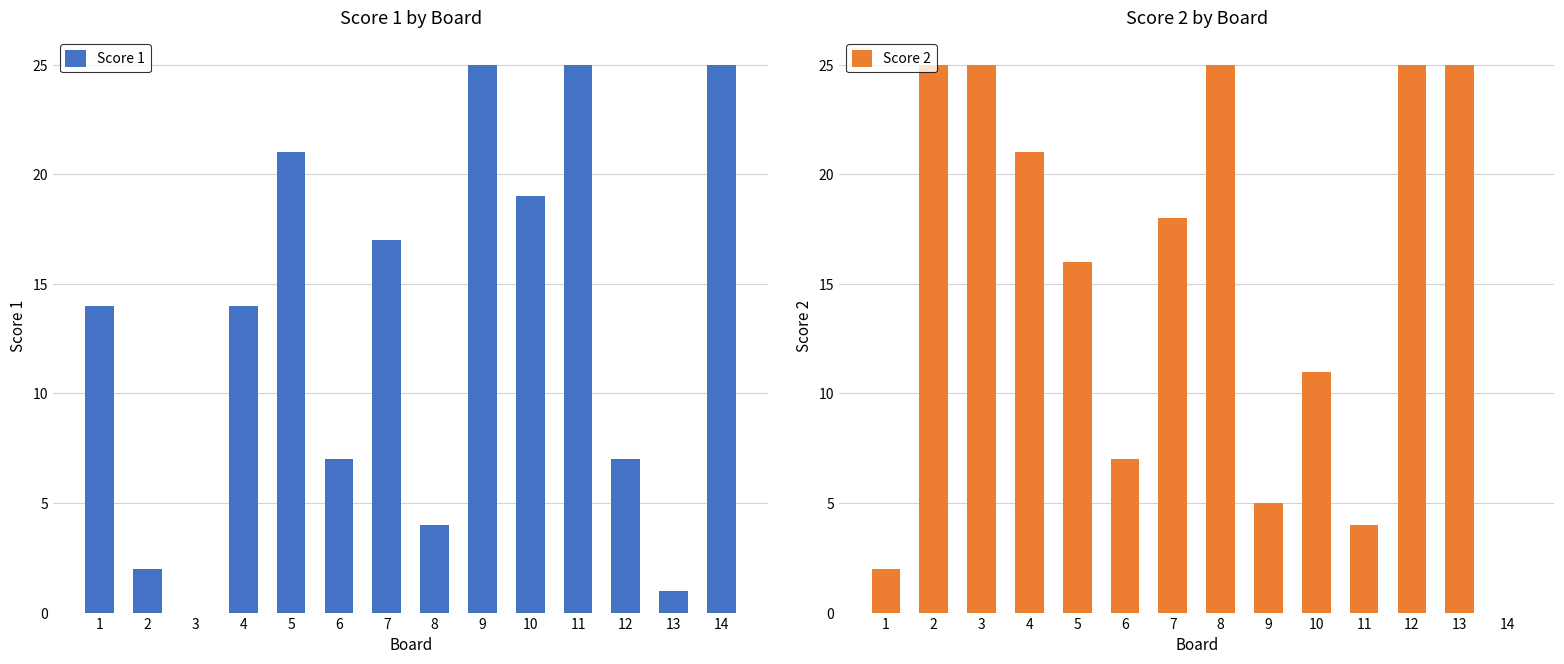

Rank the series by their maximum value, from lowest to highest.

Score 1, Score 2